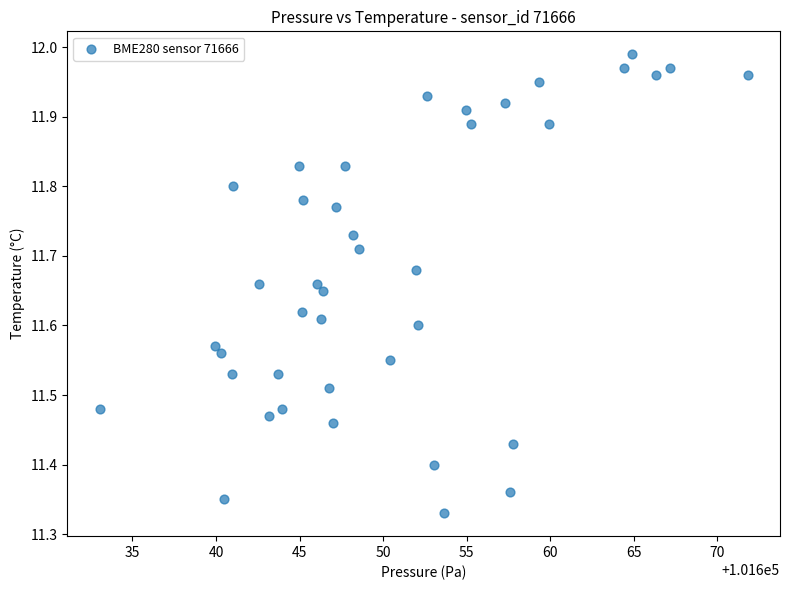

What is the range of X values (max minus min)?

38.8